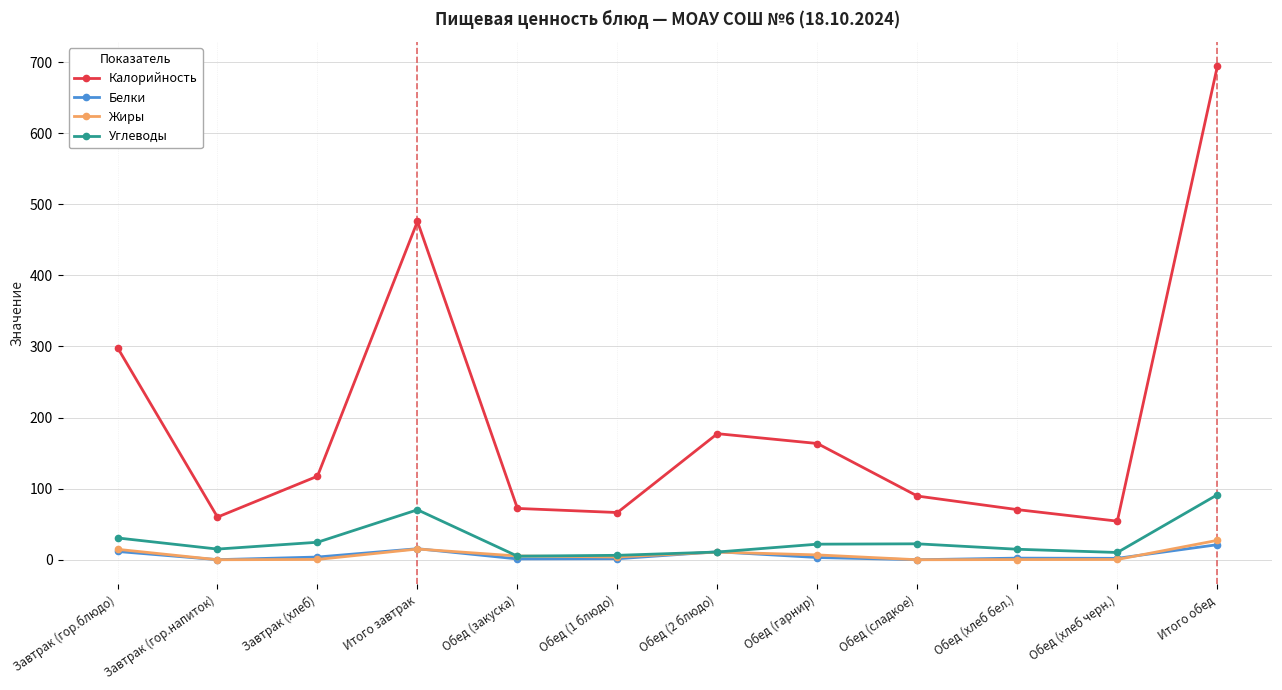

What is the spread (max minus min) of values at Обед (хлеб черн.)?

53.9